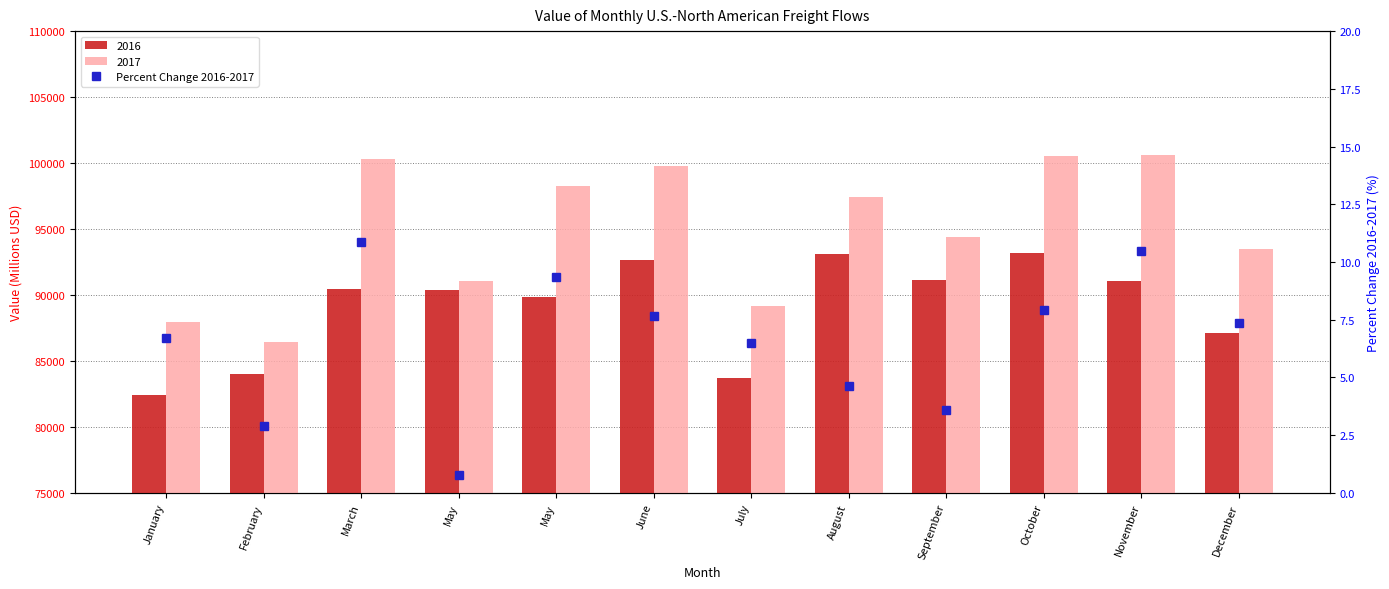

What is the difference between the values at March and May?

10.1